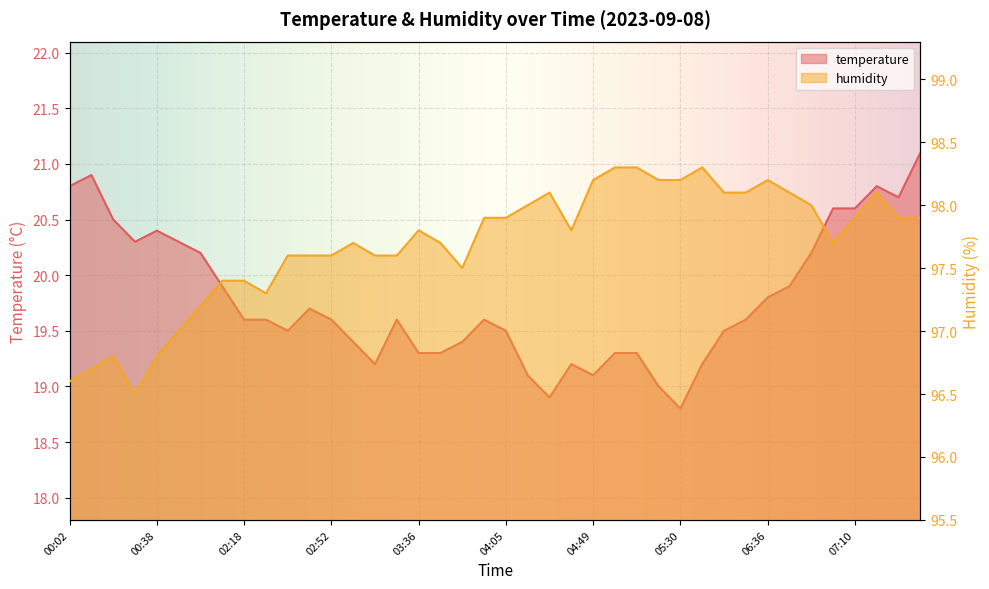

Reading right to left, list all the values displayed in this chart.

temperature: 07:32=21.1	07:20=20.7	07:12=20.8	07:10=20.6	07:03=20.6	06:58=20.2	06:46=19.9	06:36=19.8	06:24=19.6	05:52=19.5	05:40=19.2	05:30=18.8	05:15=19.0	05:08=19.3	04:51=19.3	04:49=19.1	04:41=19.2	04:39=18.9	04:29=19.1	04:05=19.5	03:58=19.6	03:55=19.4	03:48=19.3	03:36=19.3	03:33=19.6	03:26=19.2	03:09=19.4	02:52=19.6	02:50=19.7	02:45=19.5	02:35=19.6	02:18=19.6	02:01=19.9	01:46=20.2	01:00=20.3	00:38=20.4	00:31=20.3	00:26=20.5	00:04=20.9	00:02=20.8
humidity: 07:32=97.9	07:20=97.9	07:12=98.1	07:10=97.9	07:03=97.7	06:58=98.0	06:46=98.1	06:36=98.2	06:24=98.1	05:52=98.1	05:40=98.3	05:30=98.2	05:15=98.2	05:08=98.3	04:51=98.3	04:49=98.2	04:41=97.8	04:39=98.1	04:29=98.0	04:05=97.9	03:58=97.9	03:55=97.5	03:48=97.7	03:36=97.8	03:33=97.6	03:26=97.6	03:09=97.7	02:52=97.6	02:50=97.6	02:45=97.6	02:35=97.3	02:18=97.4	02:01=97.4	01:46=97.2	01:00=97.0	00:38=96.8	00:31=96.5	00:26=96.8	00:04=96.7	00:02=96.6